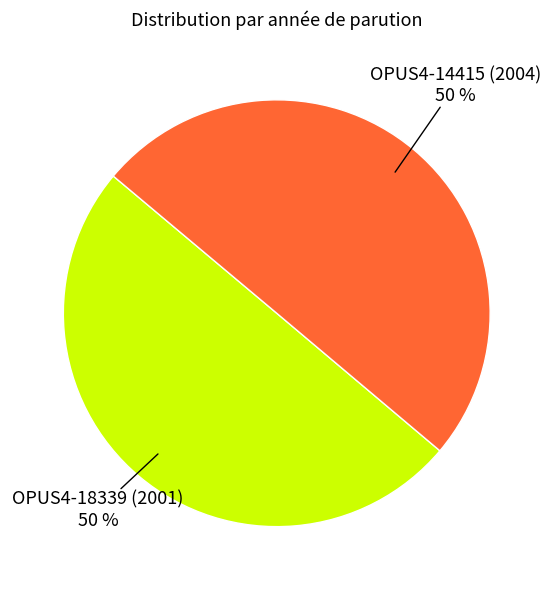

To the nearest percent, what portion does OPUS4-14415 (2004) represent?

50%